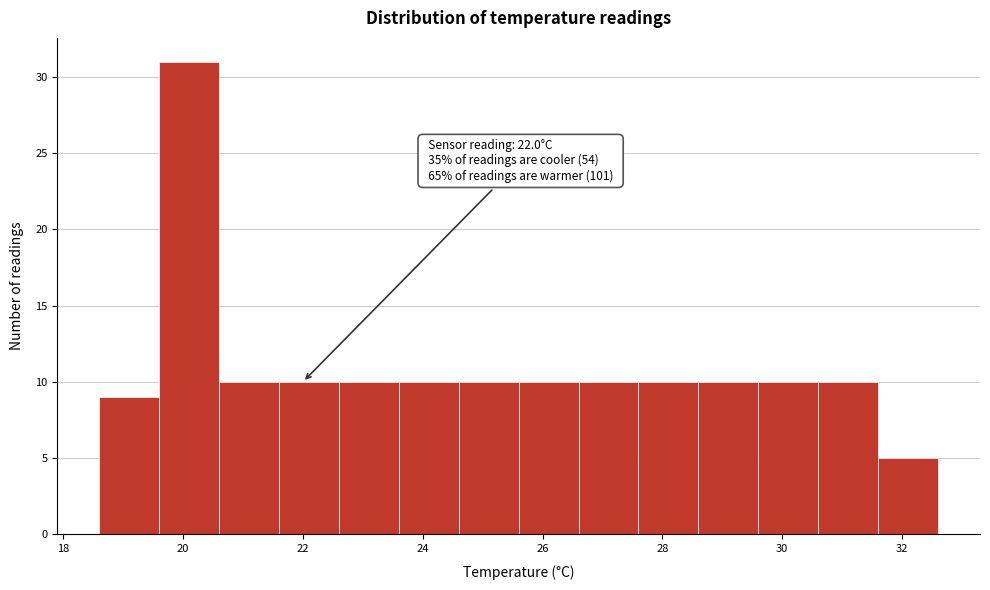

Over which range of the x-axis is the bar tallest?

19.6 to 20.6